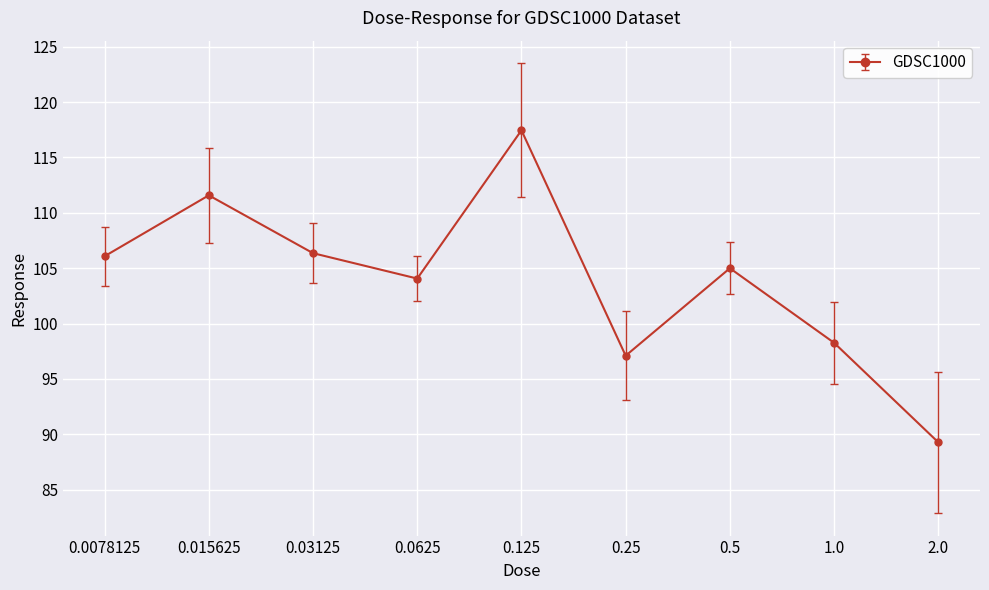

At which label is the value closest to 103?

0.0625